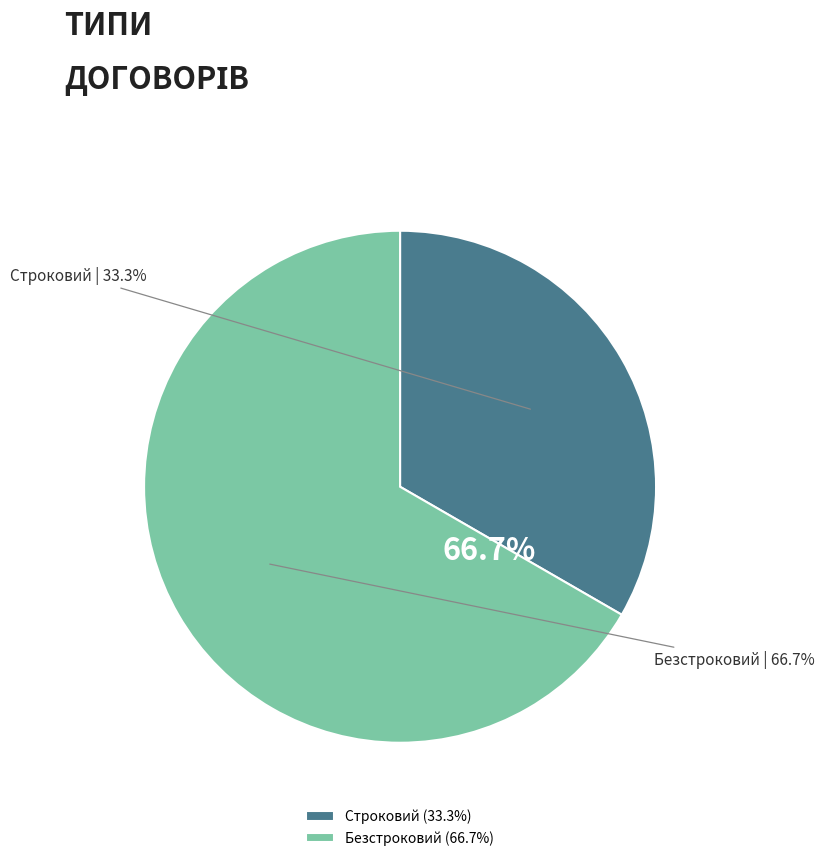

Which category has the smallest portion of the pie?

Строковий